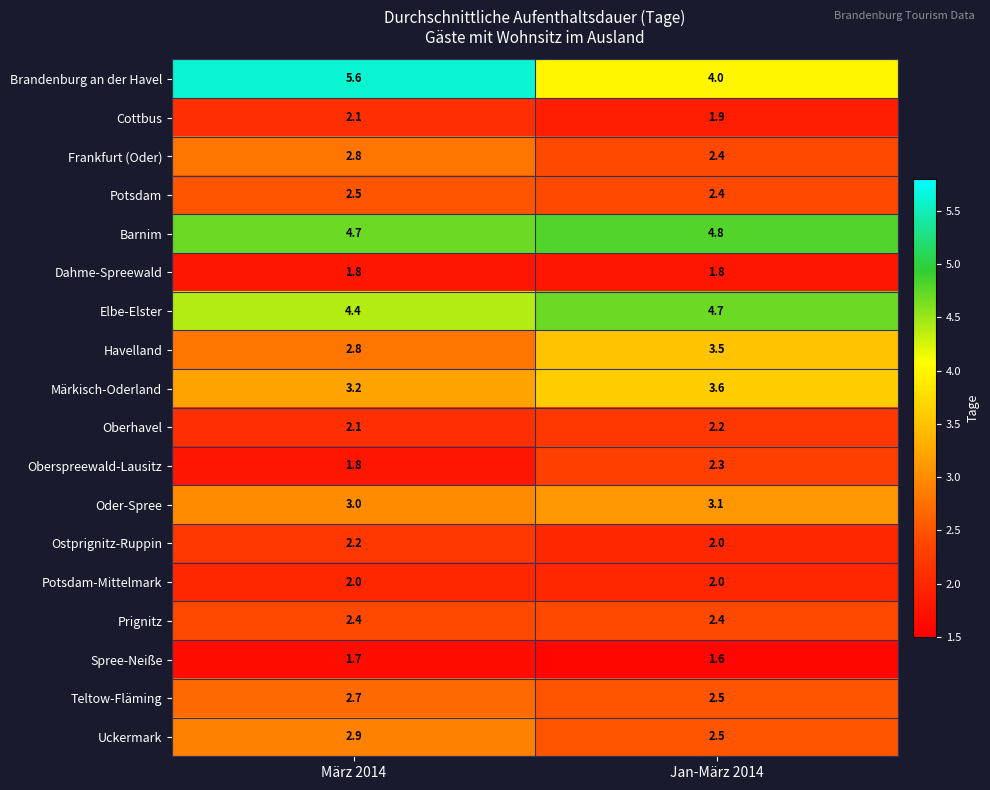

What value does the Elbe-Elster series have at Jan-März 2014?

4.7